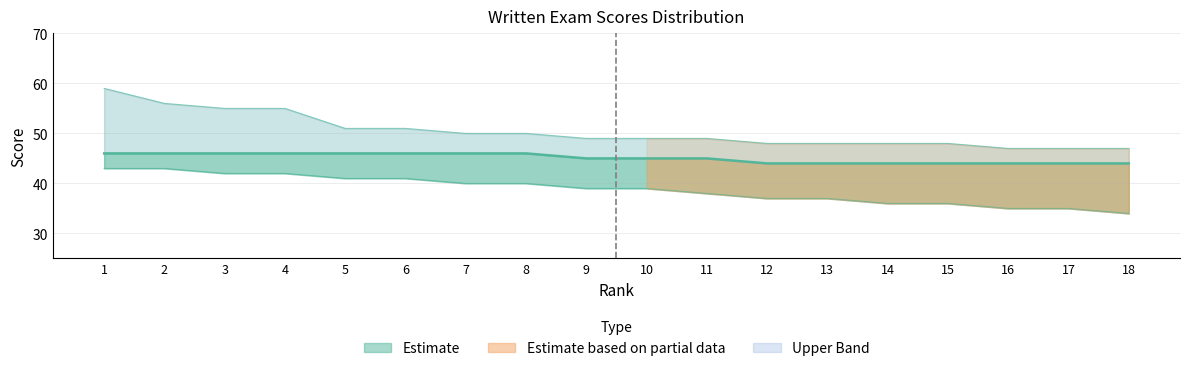

The value at 14 is 44. True or false?

True